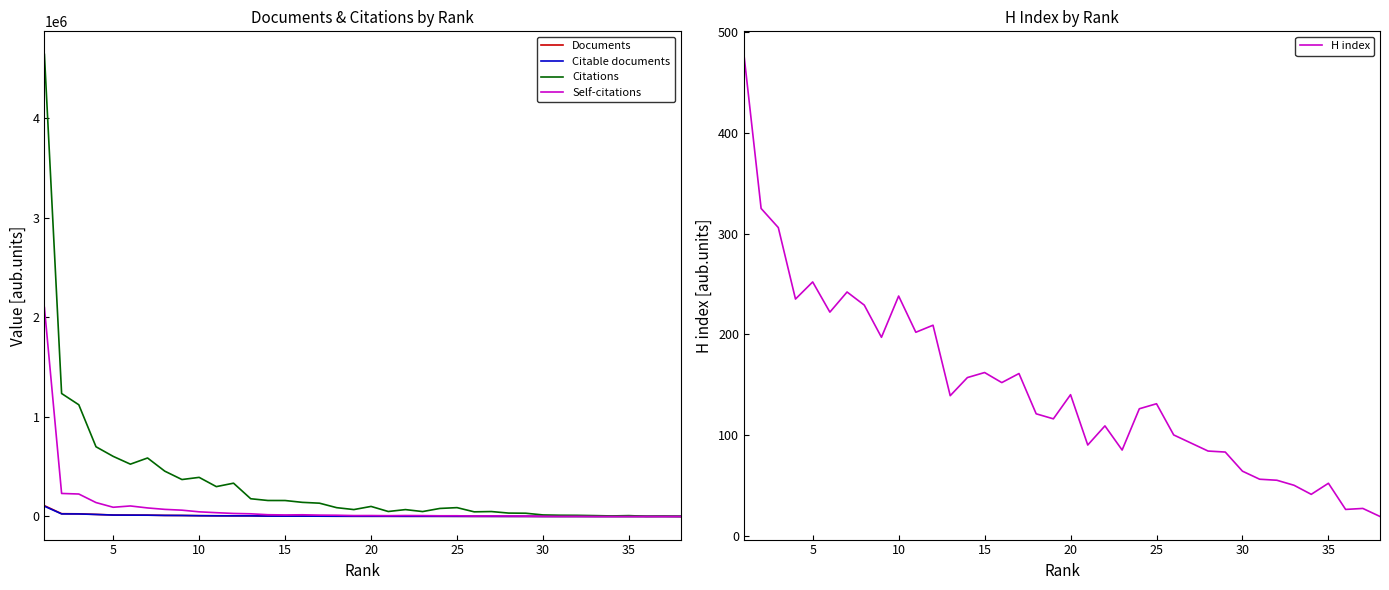

True or false: H index and Self-citations intersect in this chart.

False